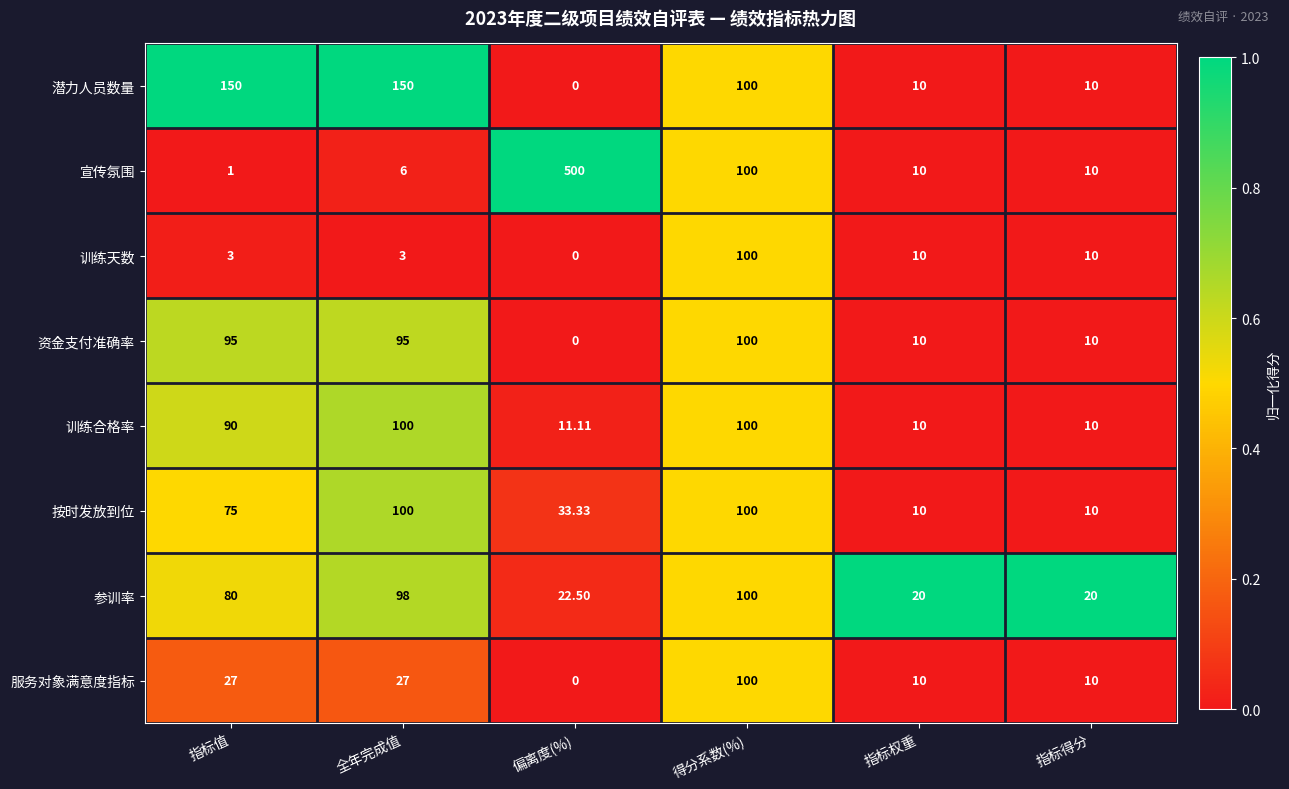

At which category is the sum across all series the highest?

得分系数(%)